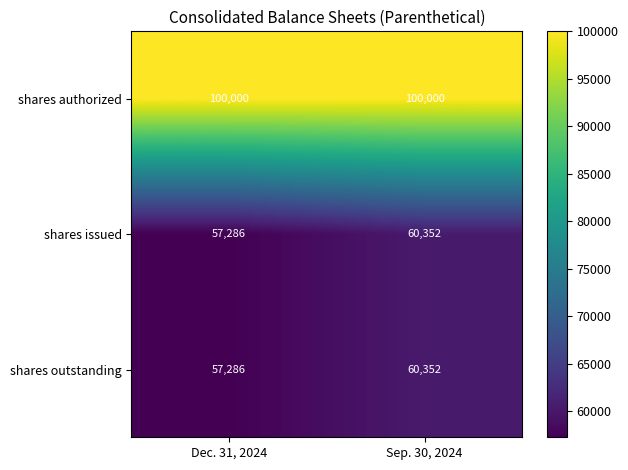

At which label is shares outstanding closest to 58819?

Dec. 31, 2024